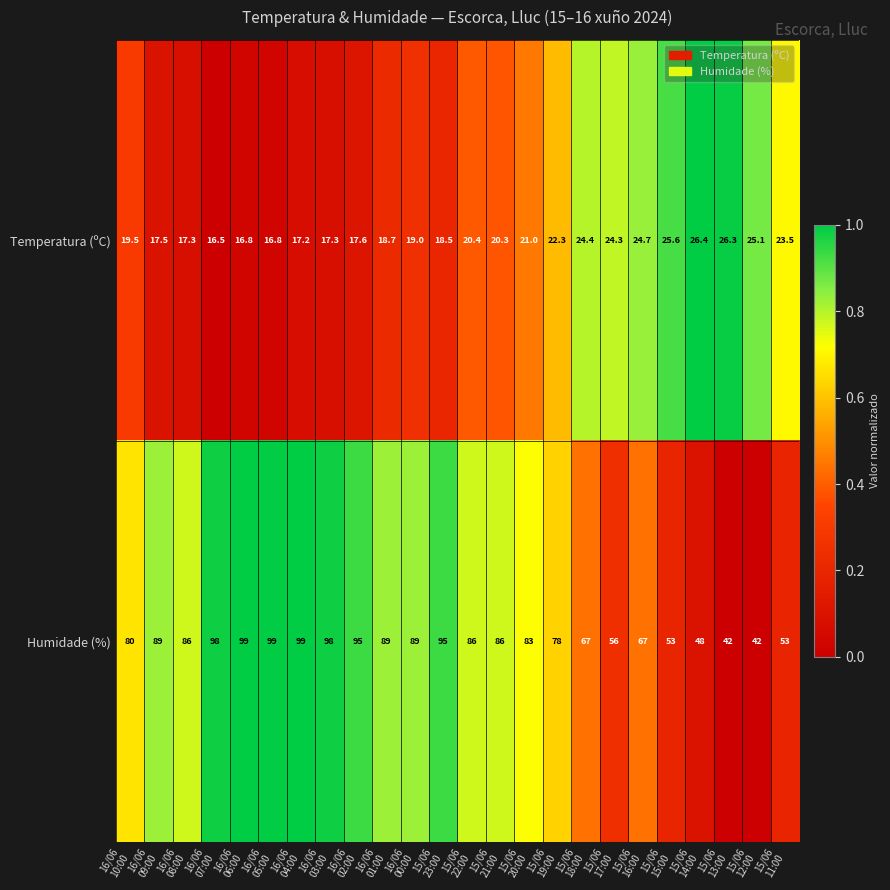

At how many categories does at least one series exceed 81?

14